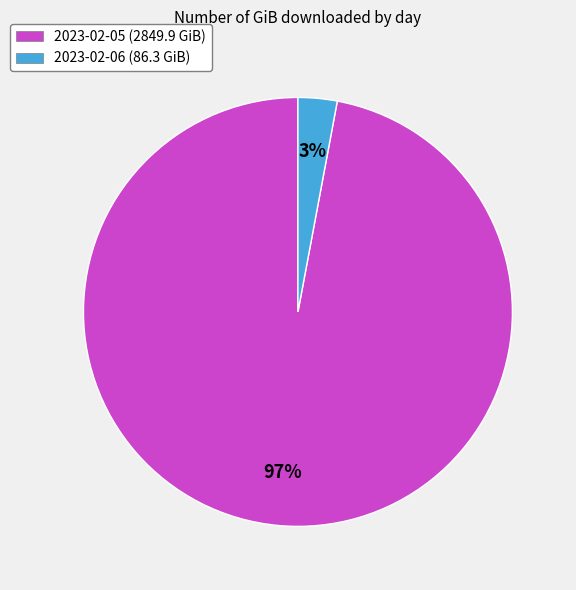

To the nearest percent, what is the combined percentage of 2023-02-05 and 2023-02-06?

100%